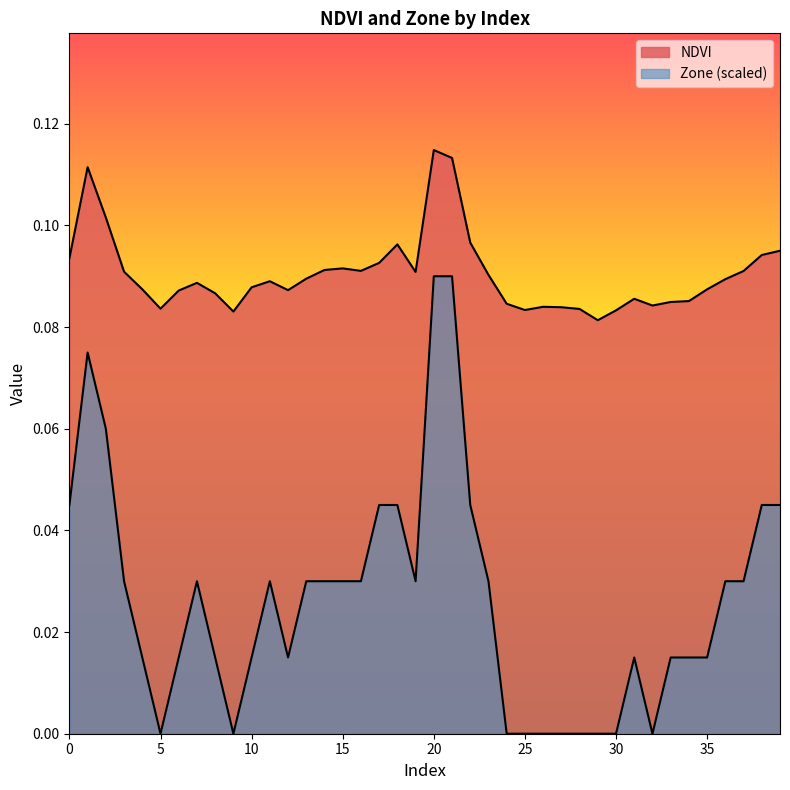

How many lines are shown in the chart?

2